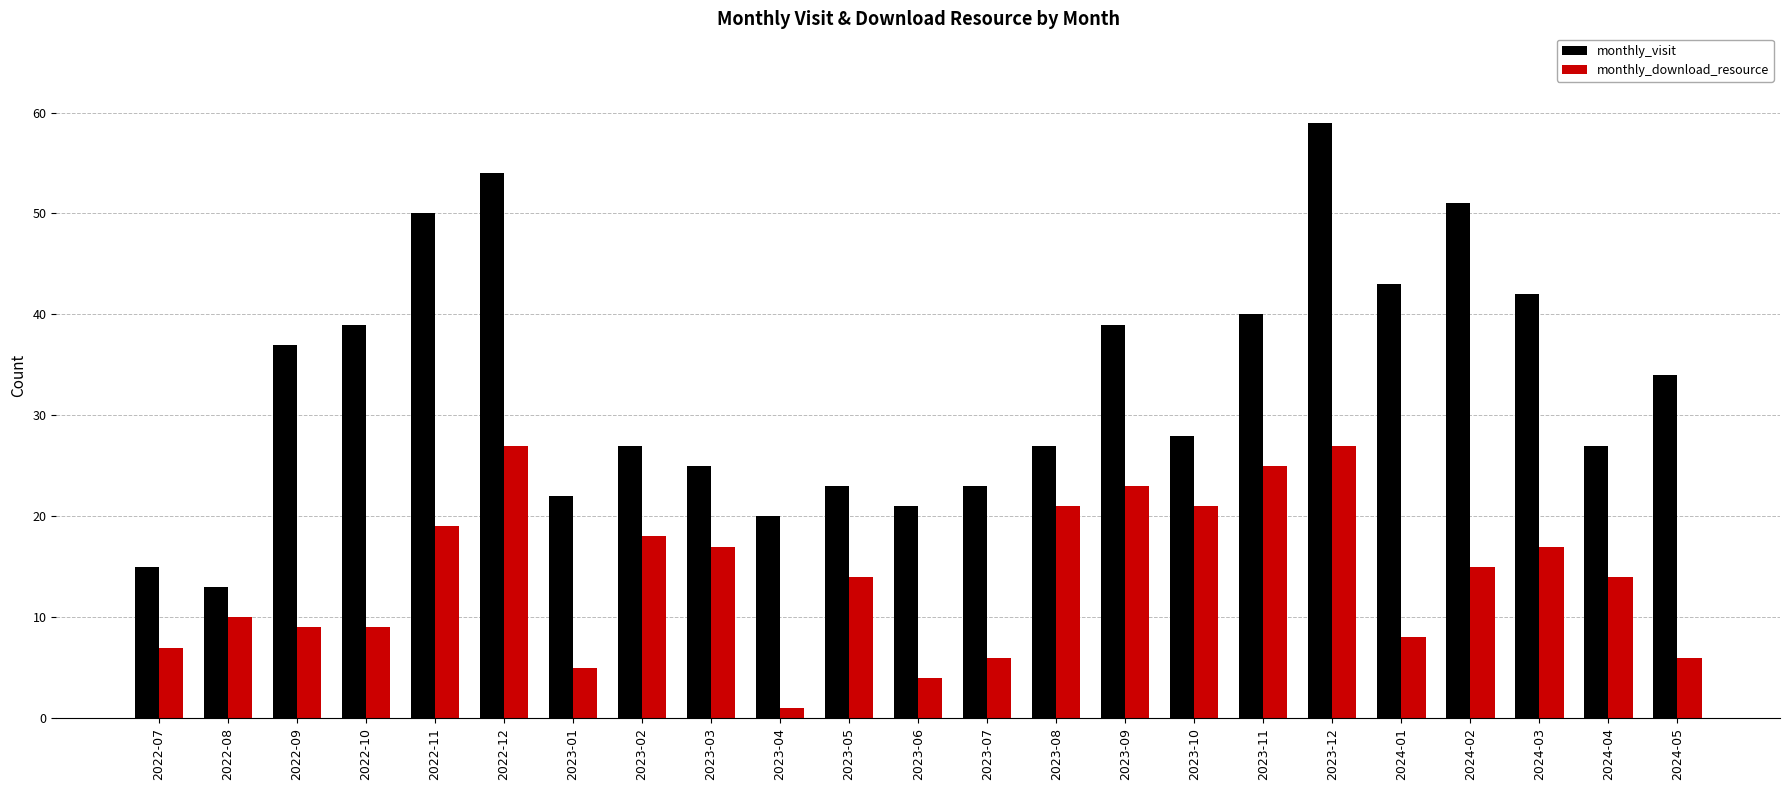

How many distinct data groups are displayed?

2